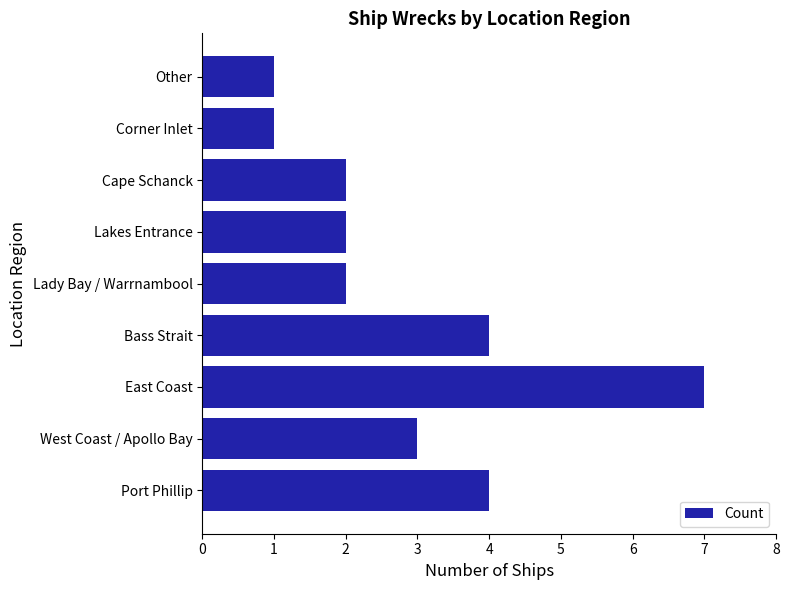

What is the change in value from East Coast to Other?

-6